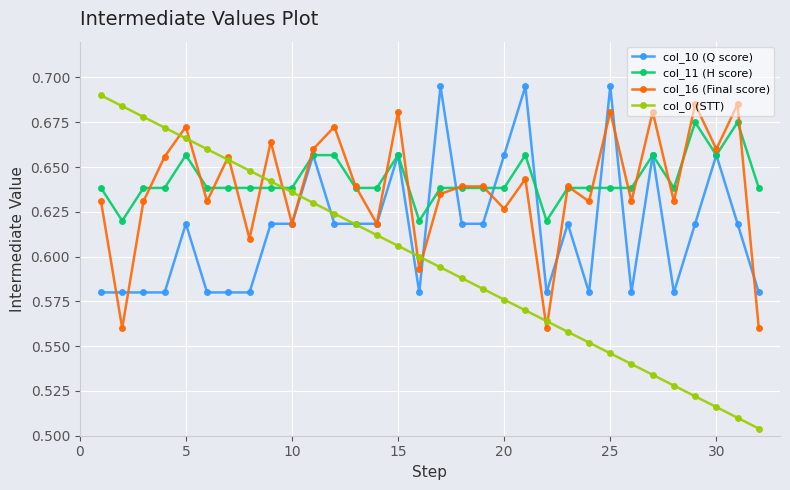

Count the col_0 (STT) values in the range 0 to 1.

32